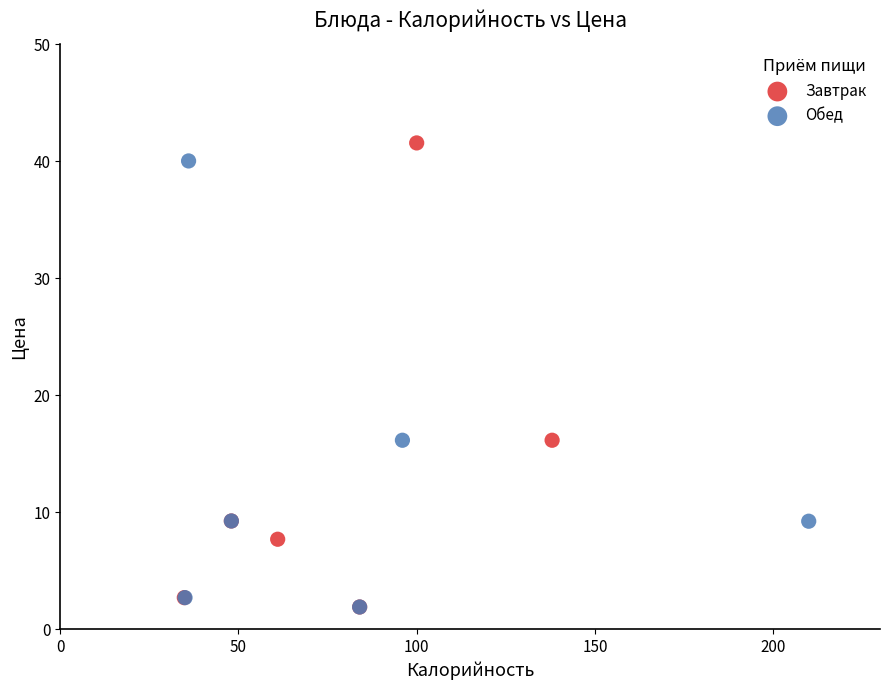

Which series has the largest Y range (max minus min)?

Завтрак